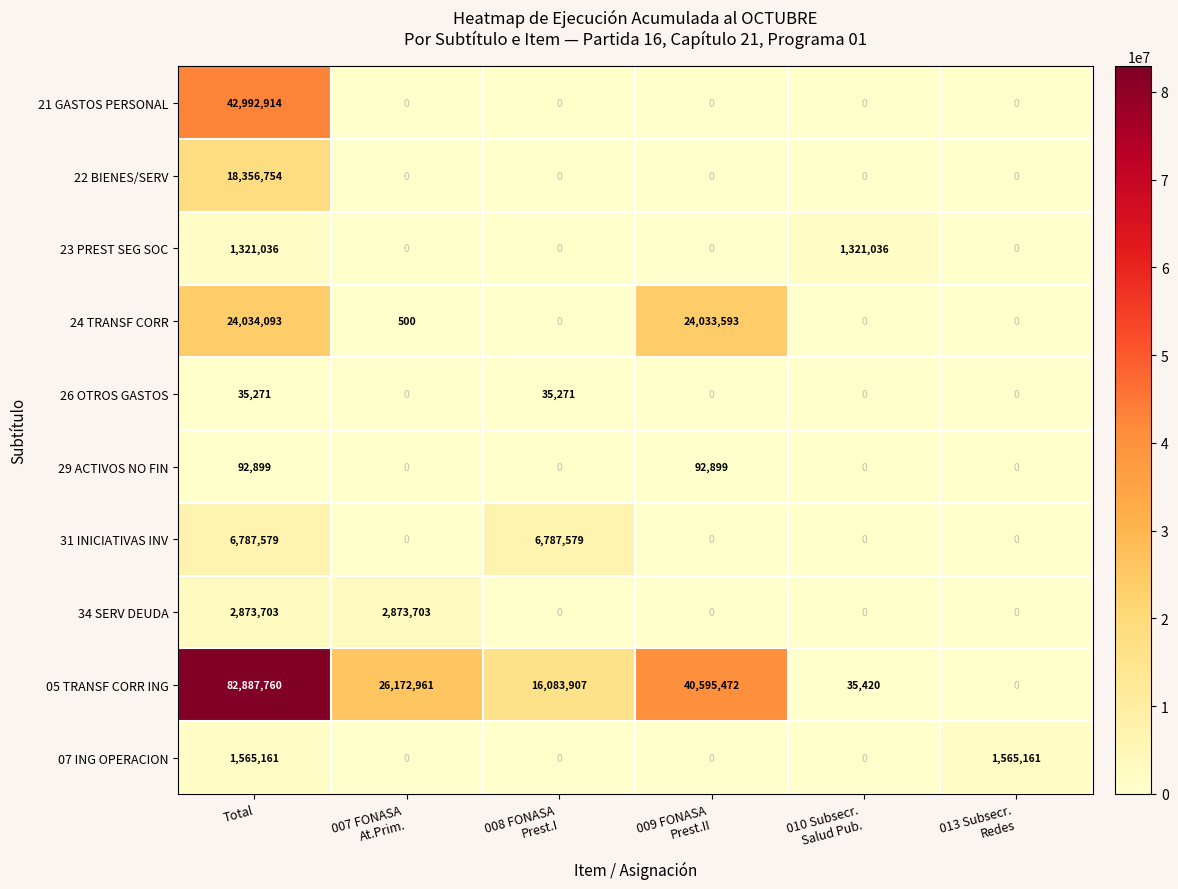

How many values in the 29 ACTIVOS NO FIN series exceed 0?

2